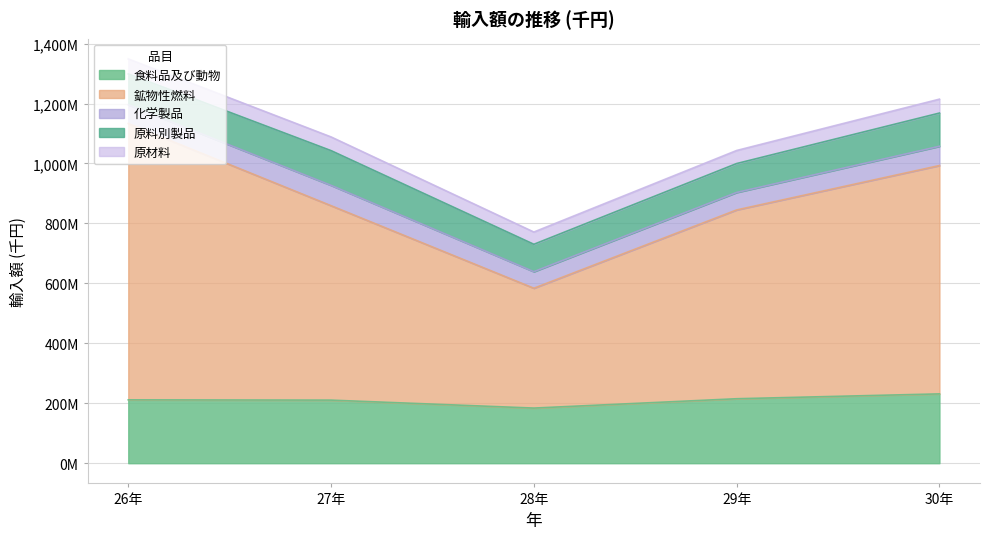

True or false: 化学製品 and 食料品及び動物 cross at least once.

False